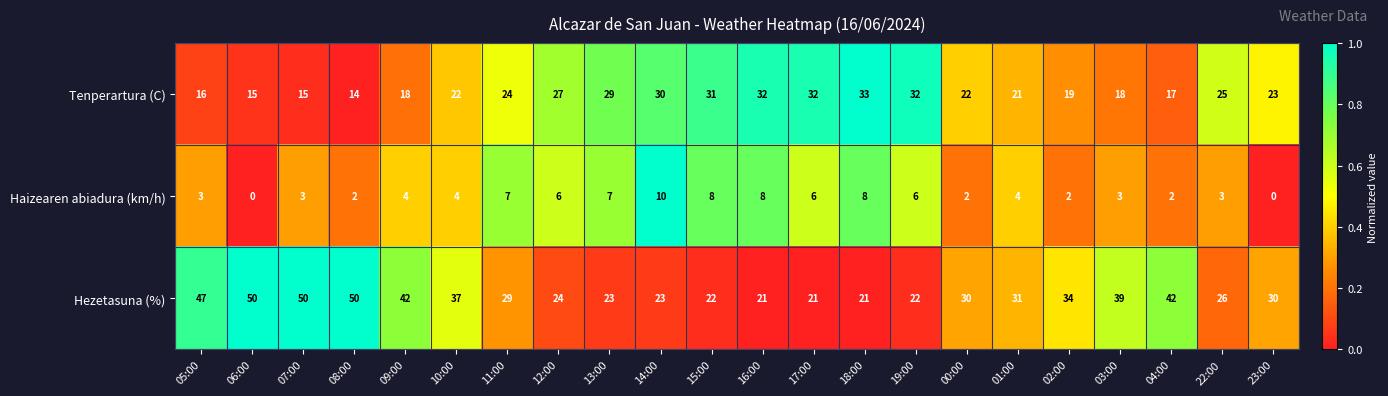

Which series has the largest total across all categories?

Hezetasuna (%)